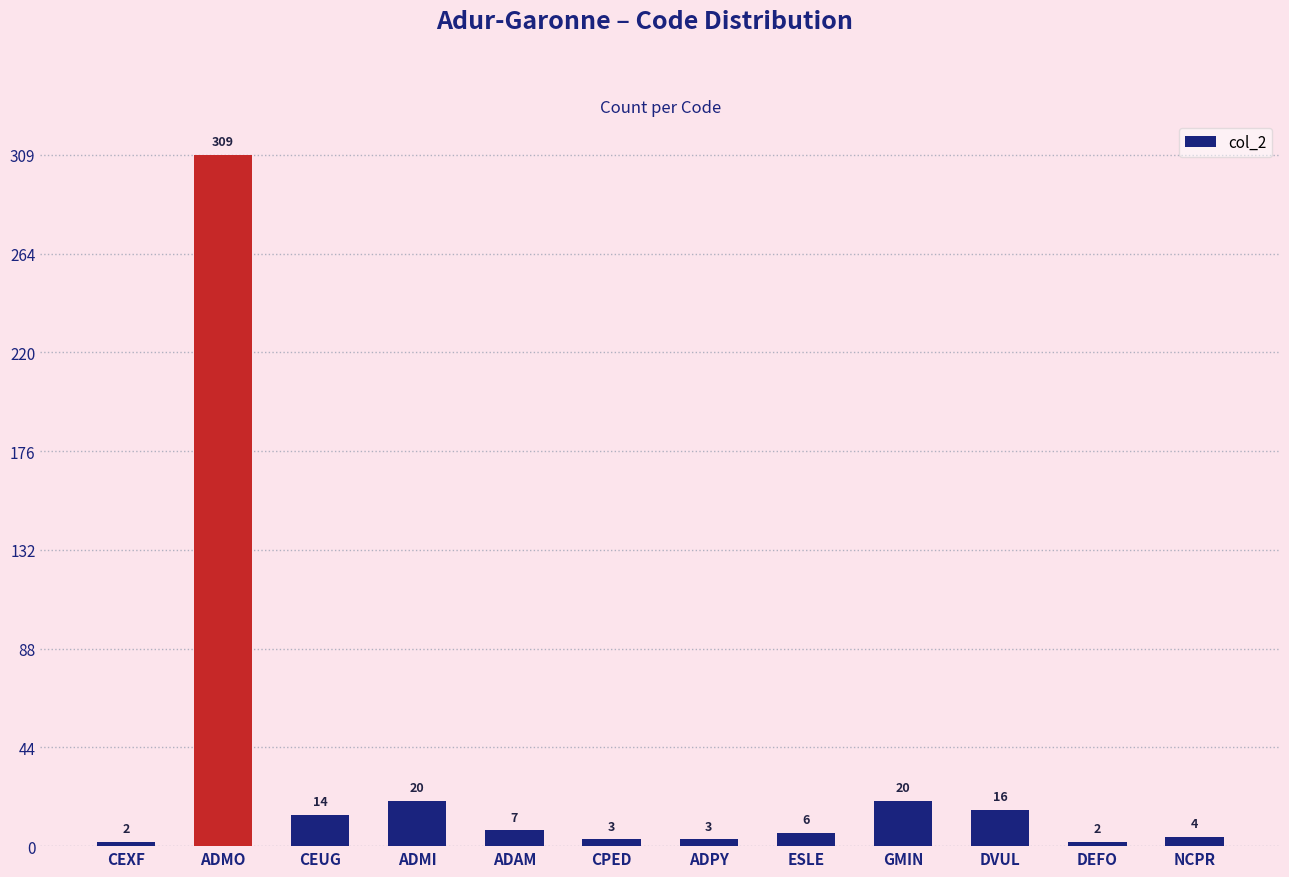

Is it true that the value at NCPR is 4?

True